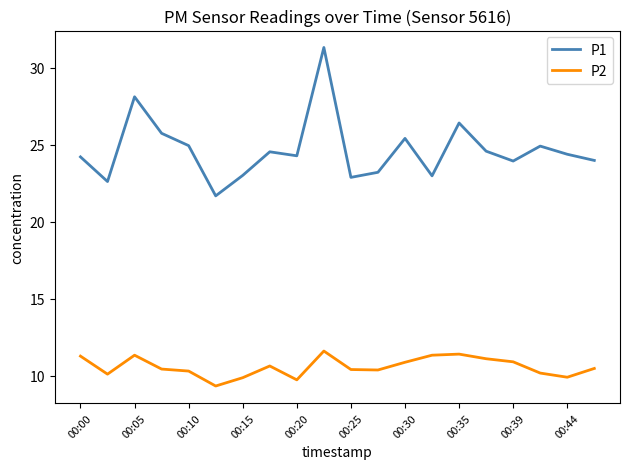

What is the difference between the maximum and minimum values in the P1 series?

9.6